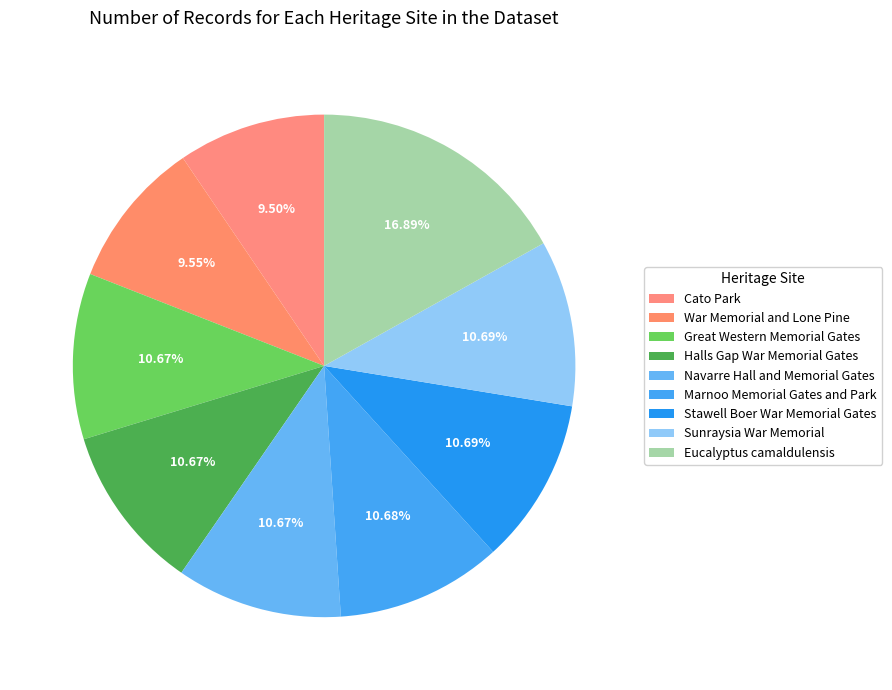

To the nearest percent, what is the combined percentage of Stawell Boer War Memorial Gates and Sunraysia War Memorial?

21%